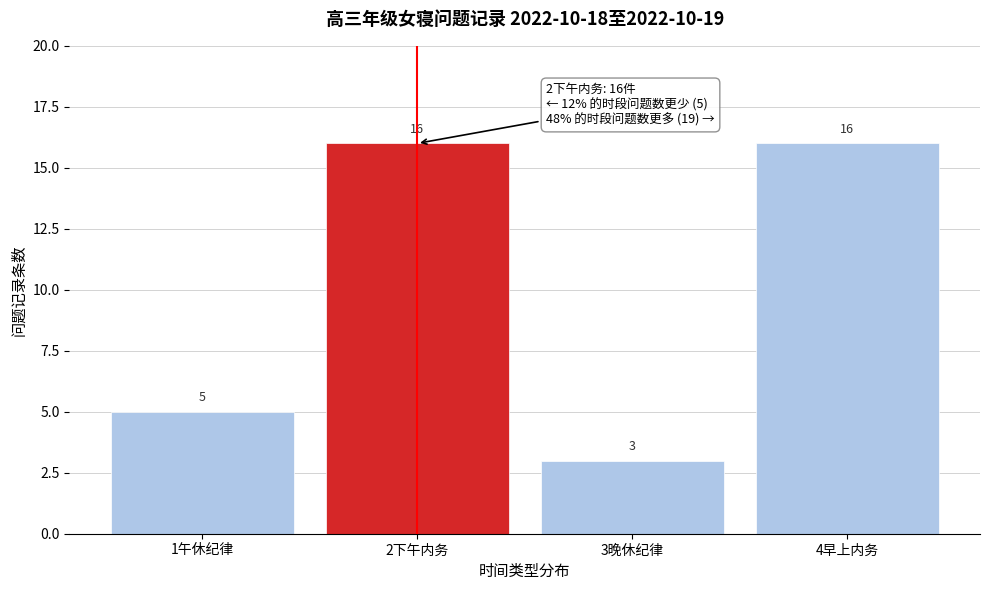

Reading right to left, list all the values displayed in this chart.

16	3	16	5